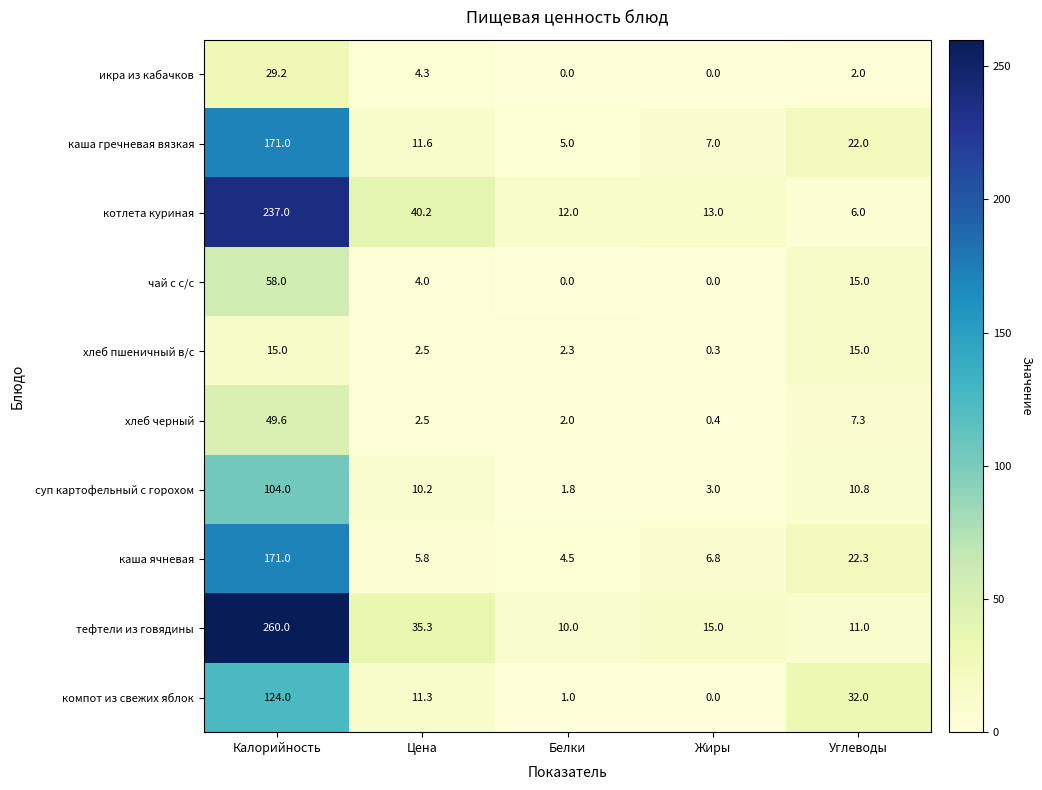

True or false: котлета куриная has a value of 17.5 at Жиры.

False